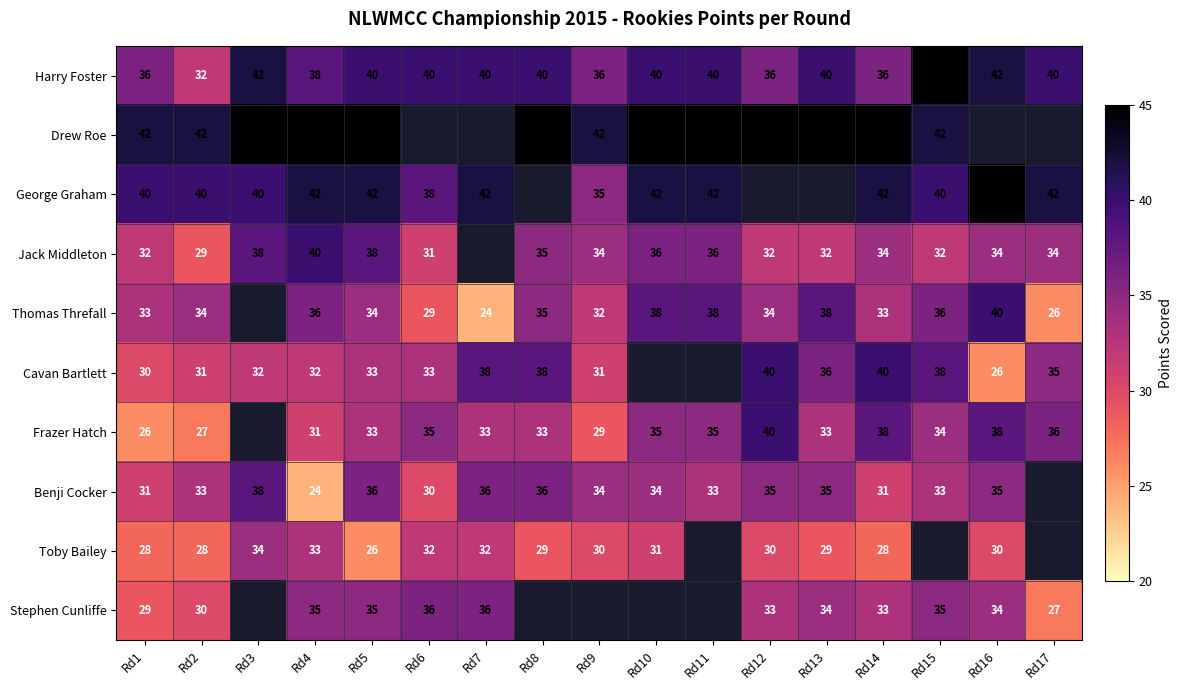

Between Rd11 and Rd17, which is larger?

Rd11